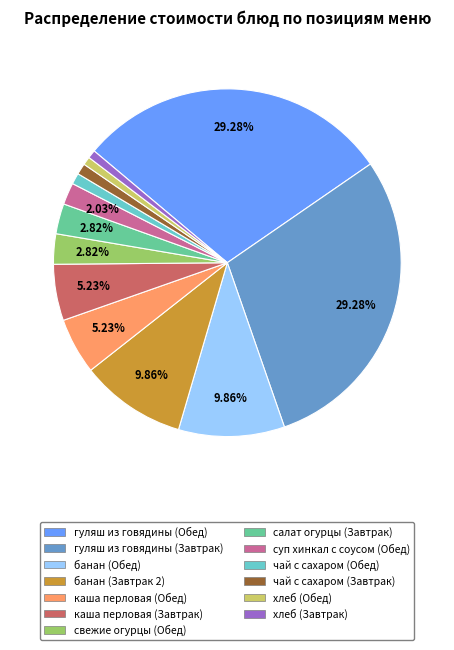

Is there a majority slice in this chart?

No